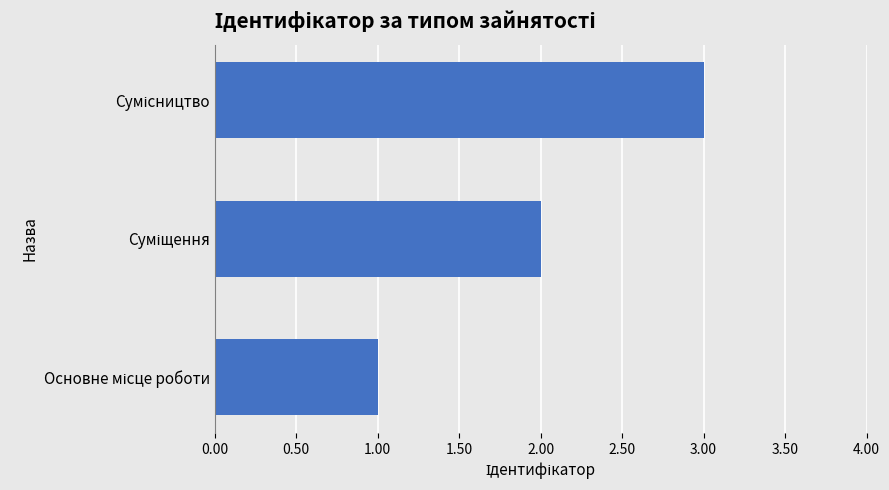

What is the maximum value shown in the chart?

3